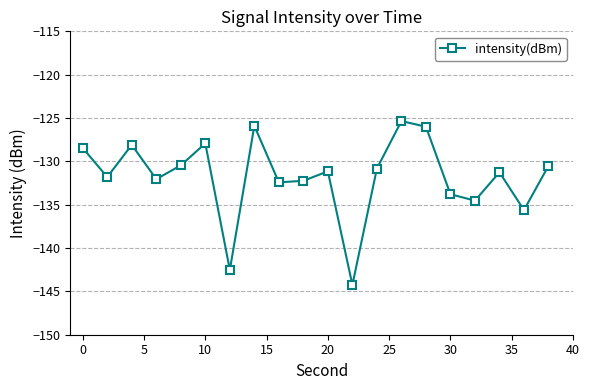

How many interior local valleys (lower than both neighbors) does the data have?

7